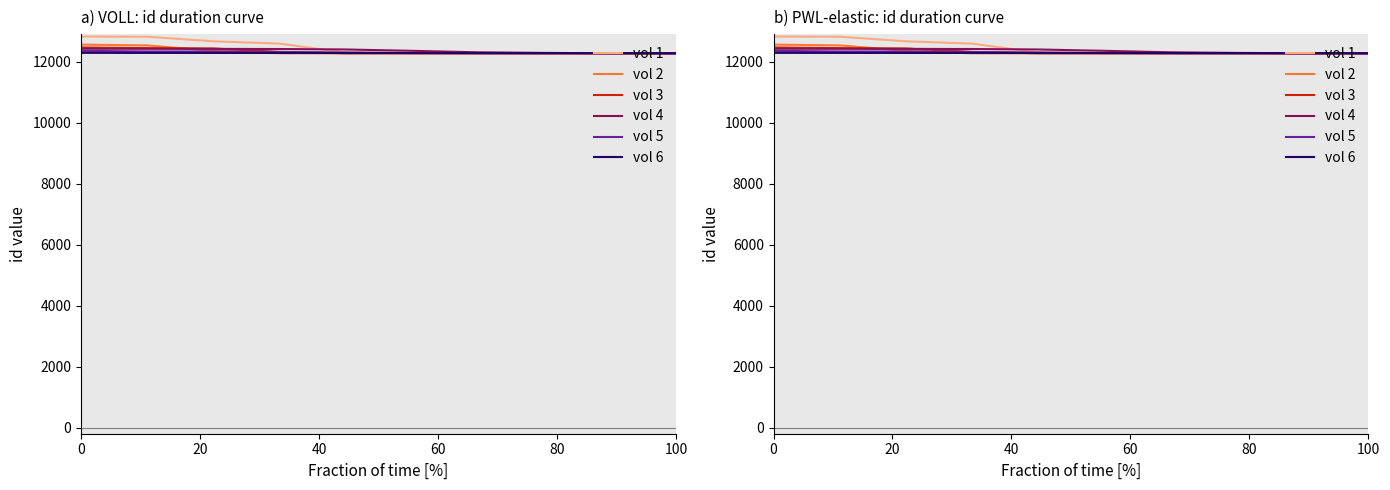

After their last crossing, which series has the higher values: vol 3 or vol 5?

vol 5